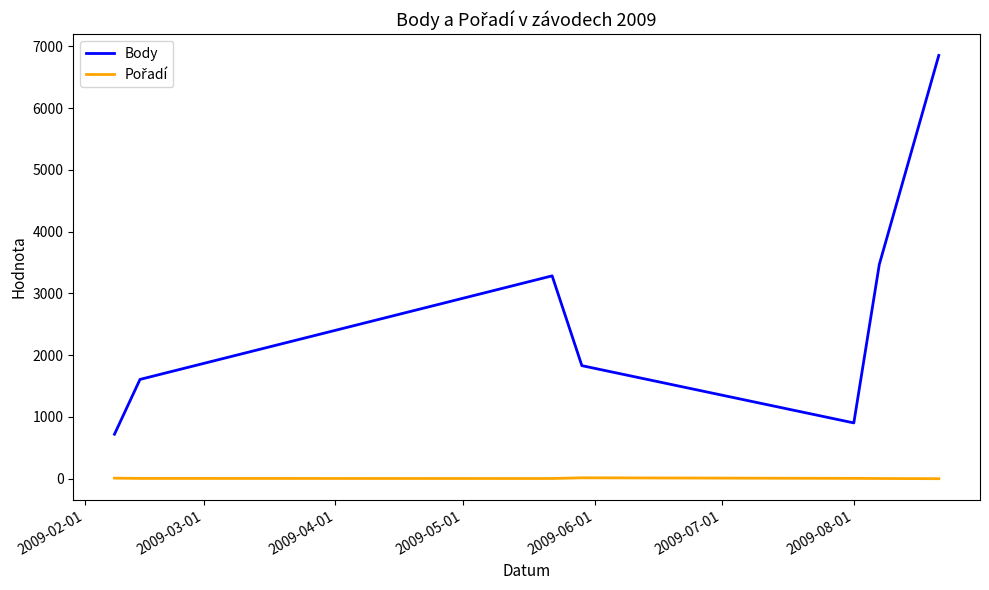

Which series has the largest total across all categories?

Body